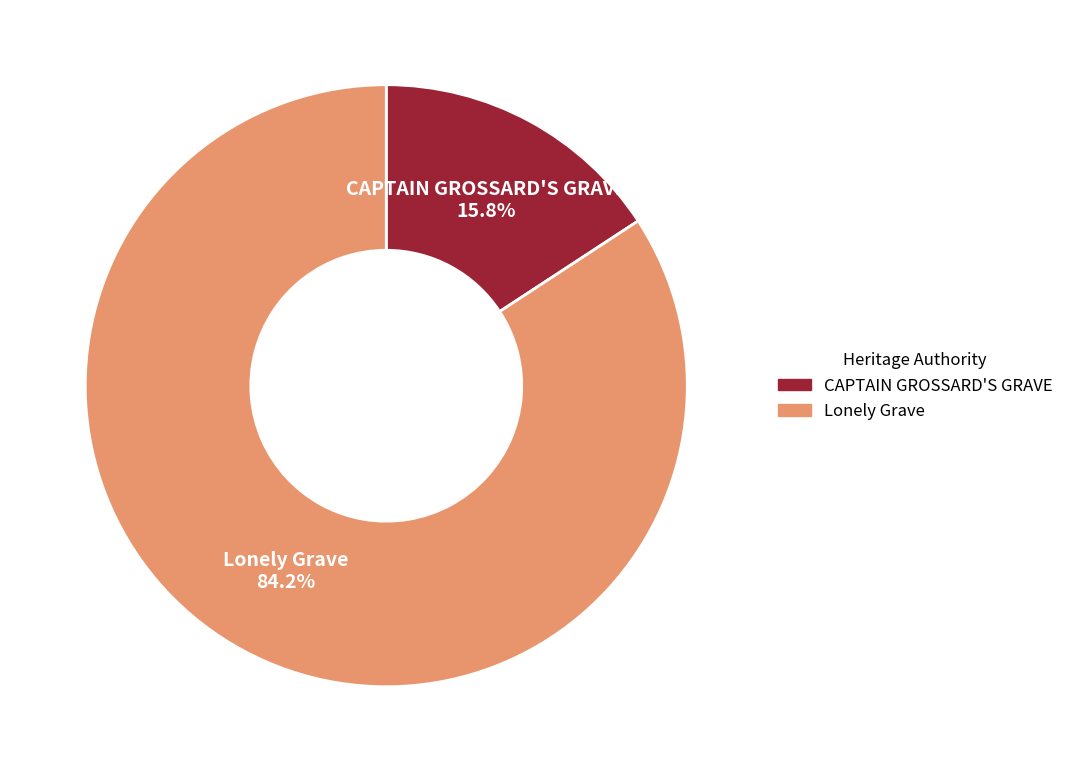

To the nearest percent, what portion does Lonely Grave represent?

84%